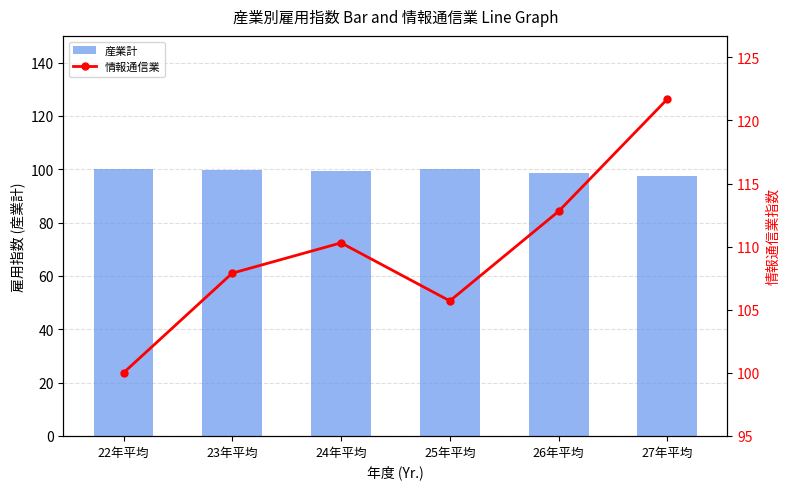

Reading right to left, what are all the values shown in this chart?

産業計: 27年平均=97.4	26年平均=98.6	25年平均=100.0	24年平均=99.5	23年平均=99.7	22年平均=100.0
情報通信業: 27年平均=121.7	26年平均=112.8	25年平均=105.7	24年平均=110.3	23年平均=107.9	22年平均=100.0